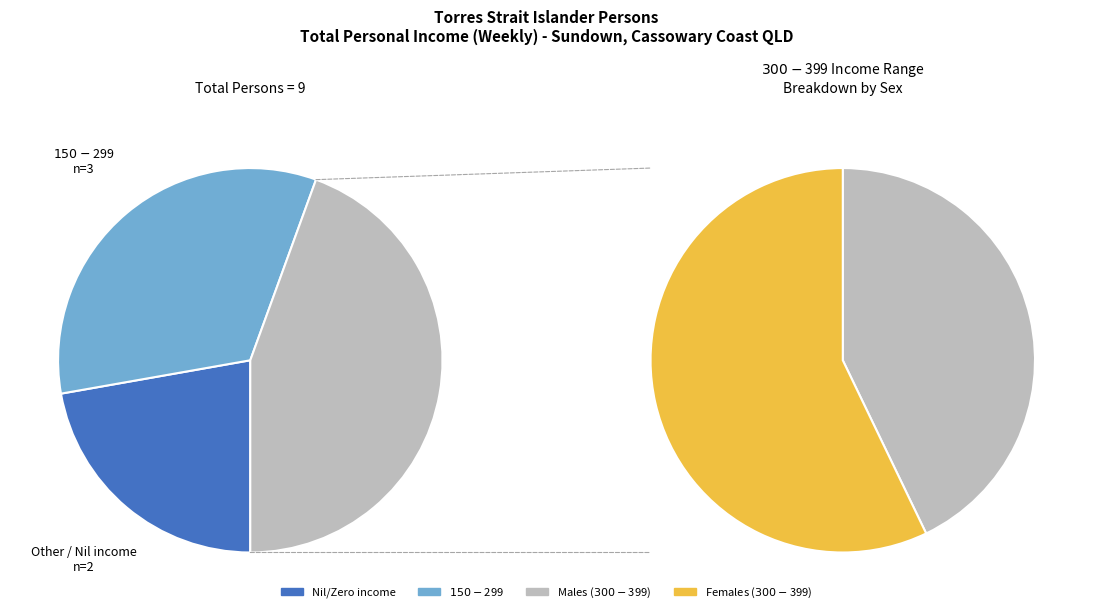

True or false: 6 accounts for 10% of the total.

False